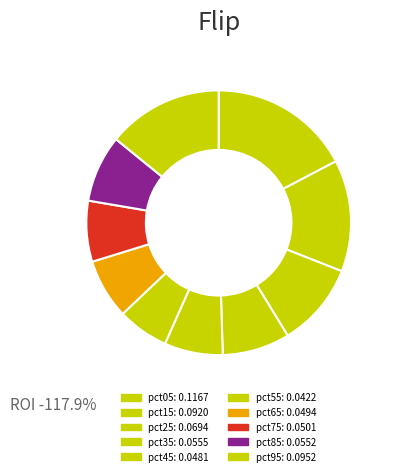

Which has a higher value, pct45 or pct35?

pct35